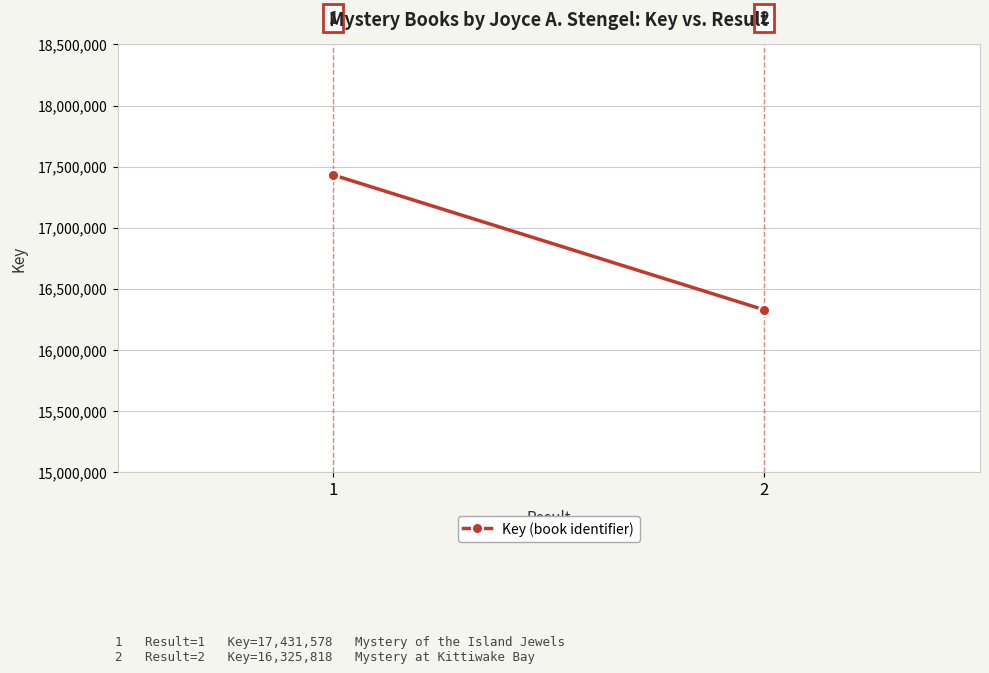

How many lines are shown in the chart?

1